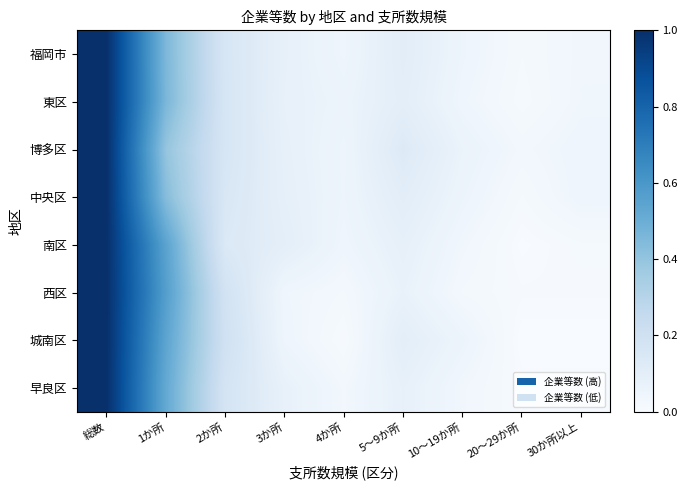

At which category is the sum across all series the highest?

総数